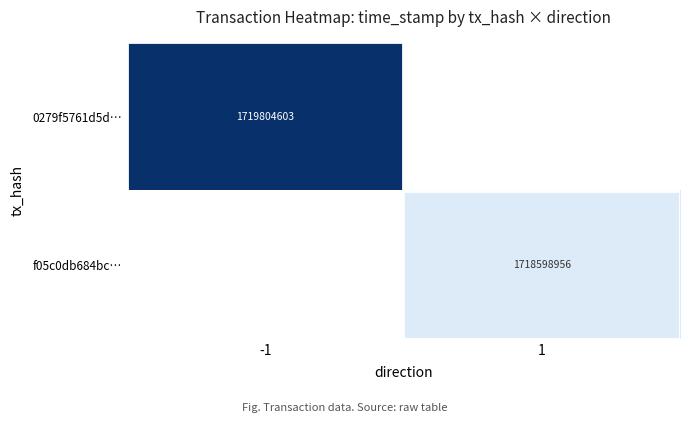

The f05c0db684bc… series shows 1718598956 at 1. True or false?

True